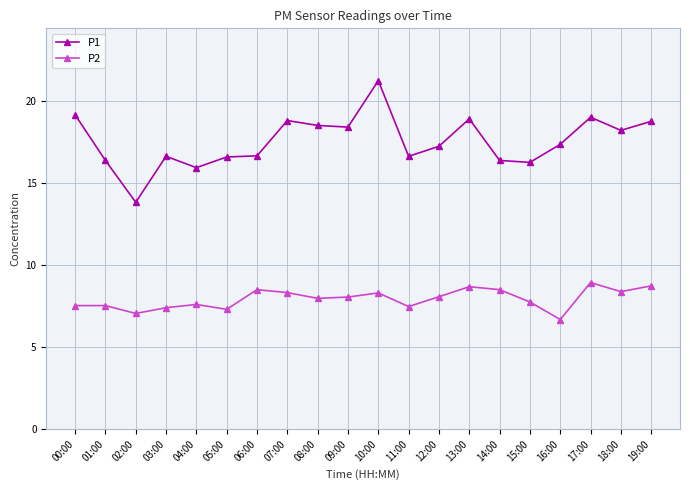

What is the label of the 4th point from the left?

03:00